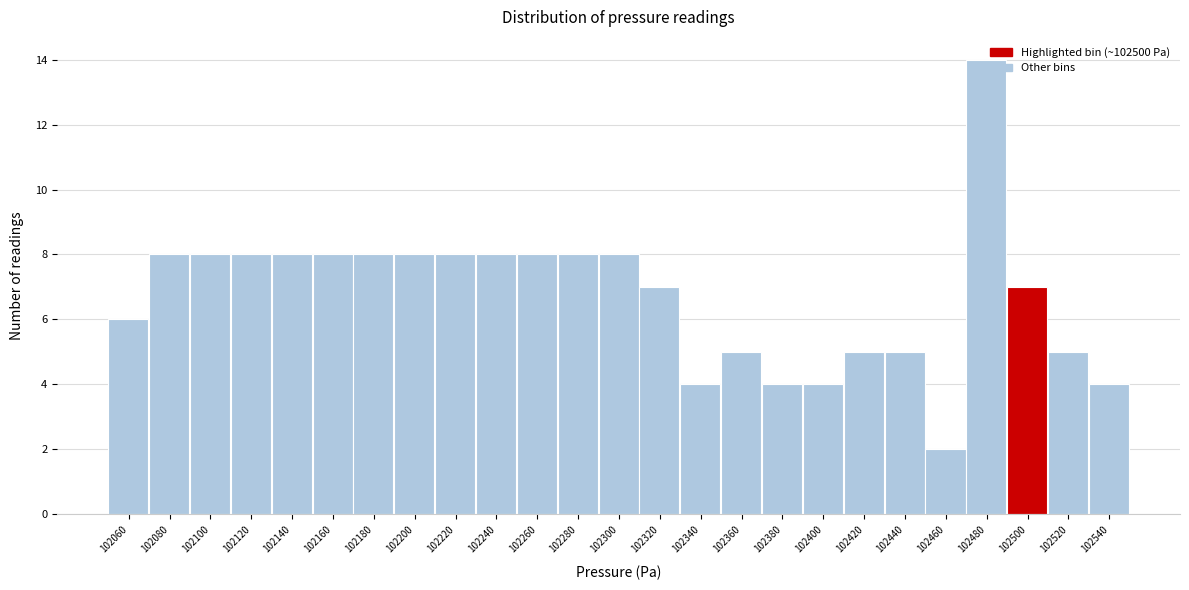

Read the value at 102320.

7